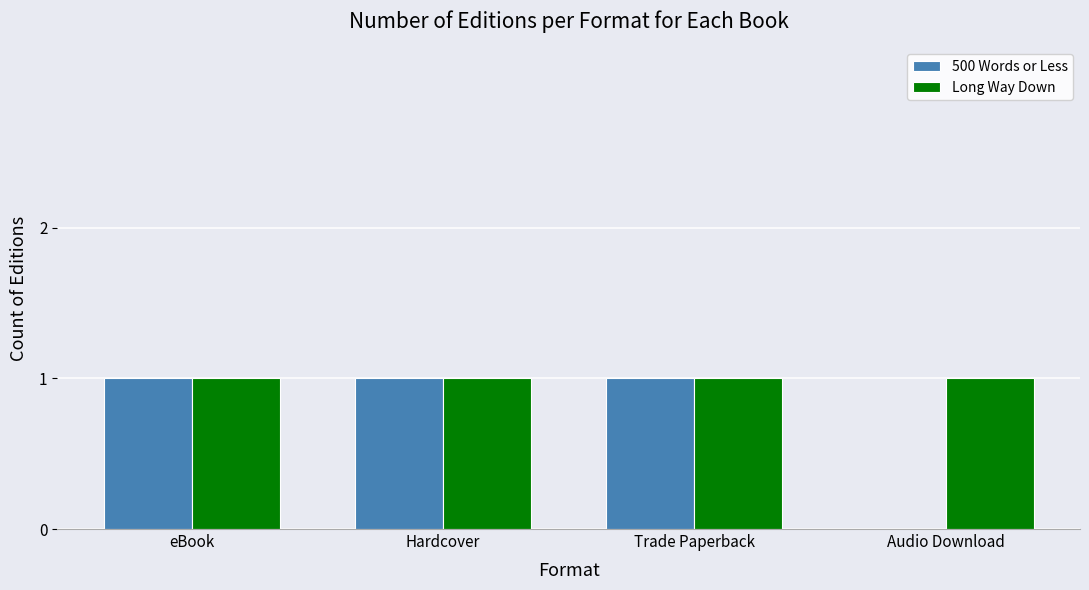

How many series are shown in this chart?

2